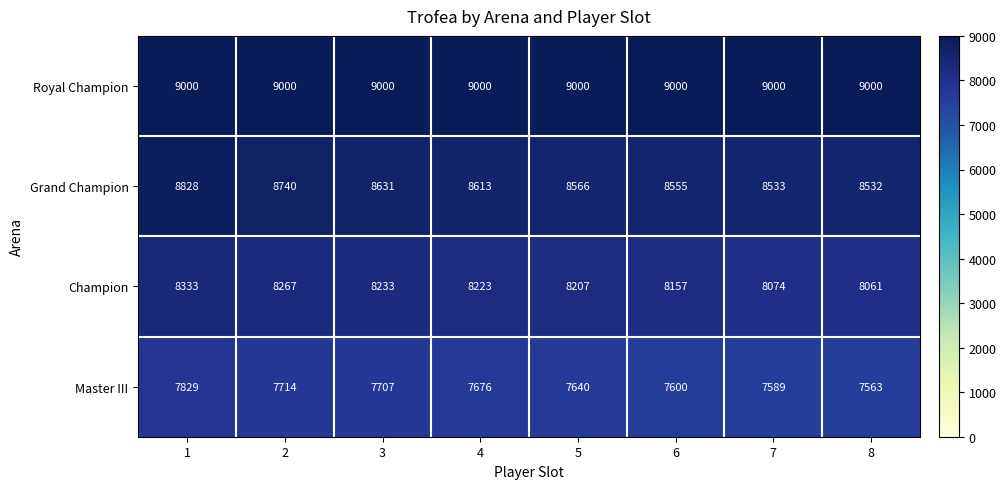

True or false: Champion has a value of 2755 at 1.

False